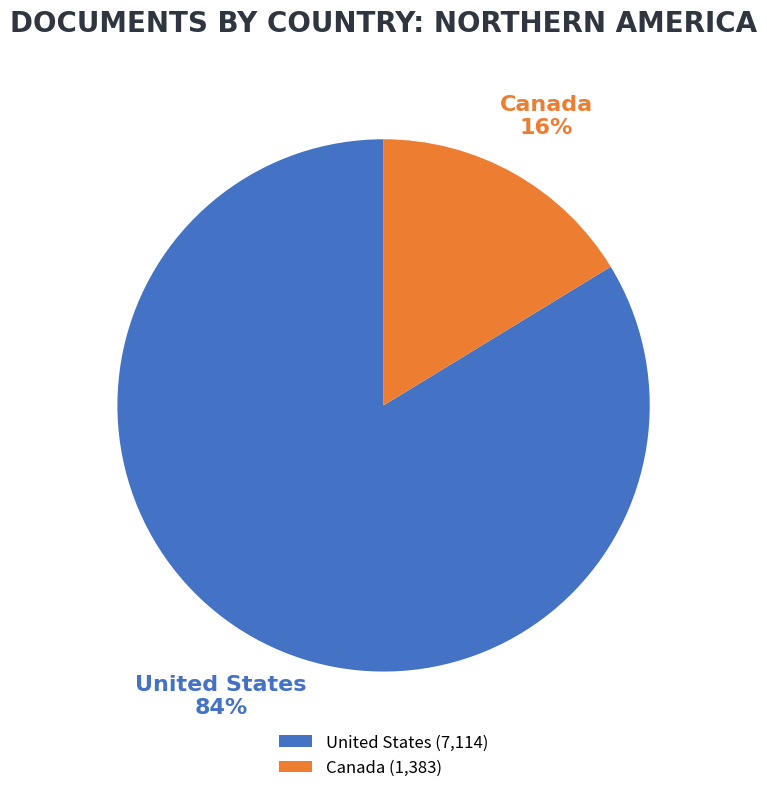

Which category accounts for the majority?

United States